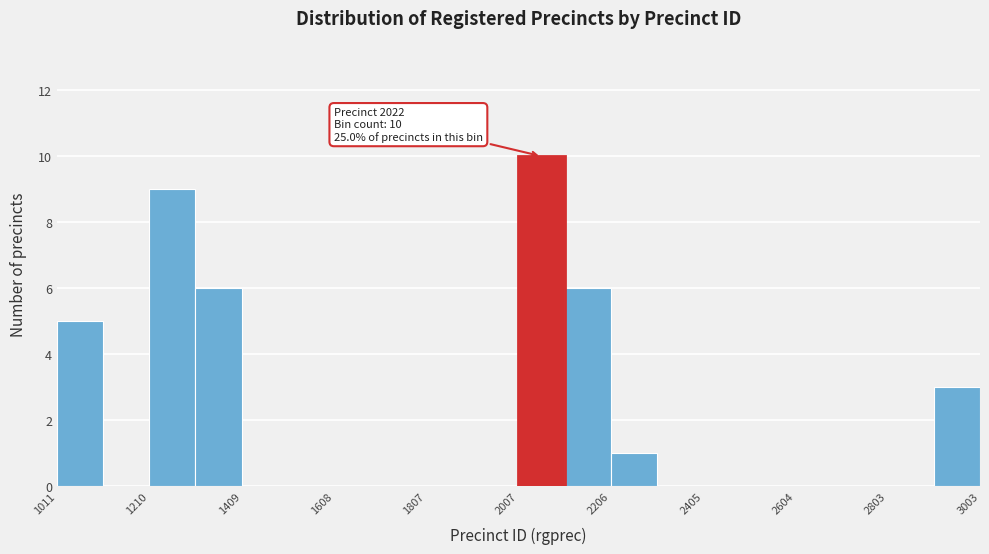

Over which range of the x-axis is the bar tallest?

2000 to 2100